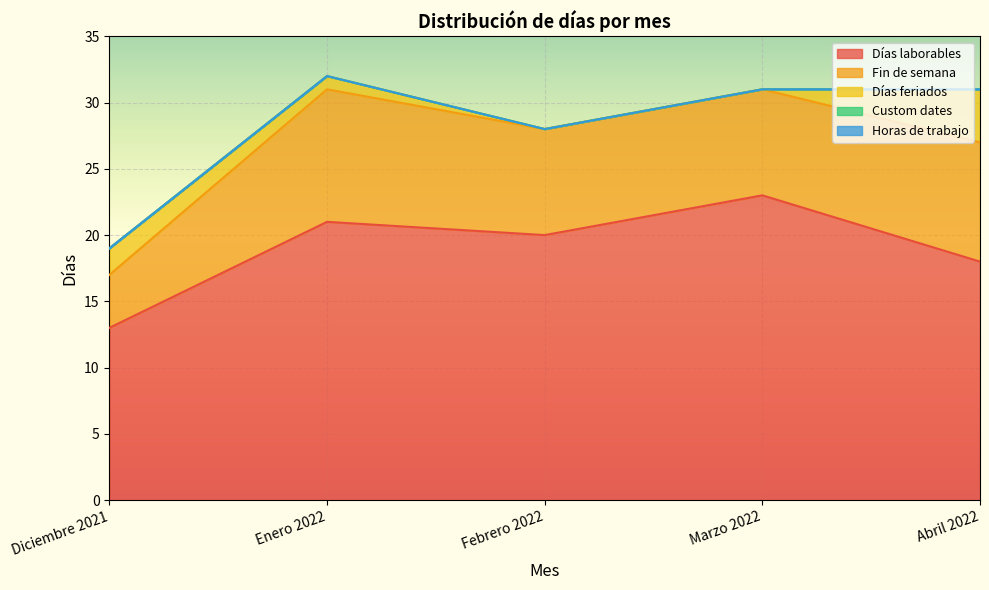

How many lines are shown in the chart?

5